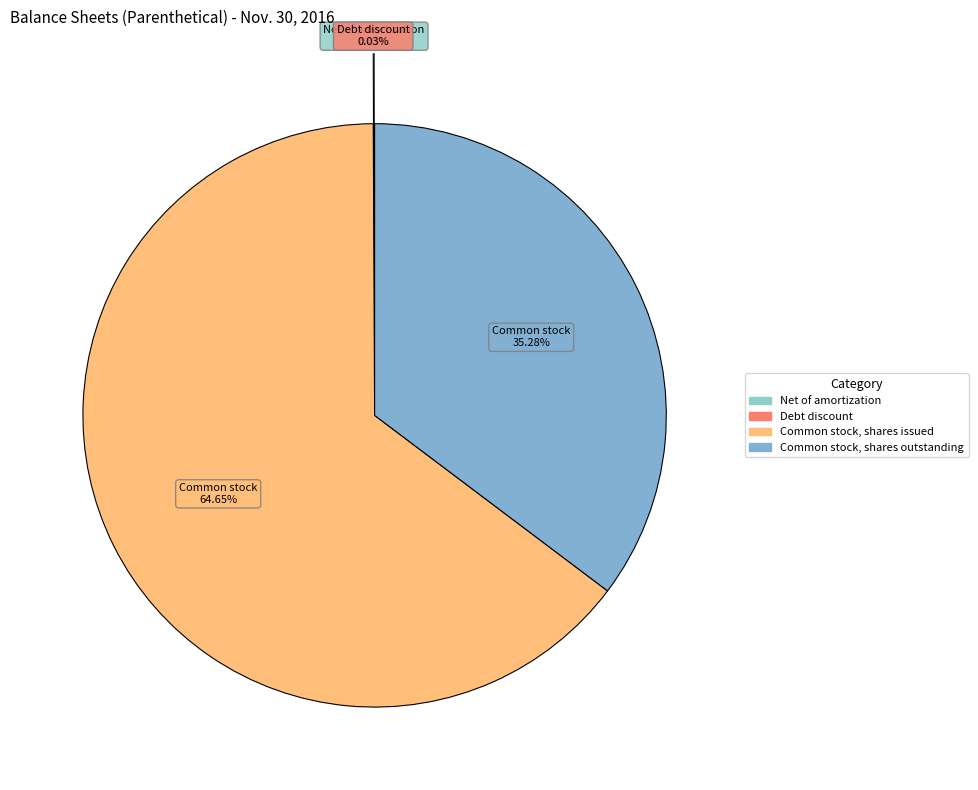

Approximately how many times larger is the value at Common stock, shares outstanding compared to Common stock, shares issued?

0.5